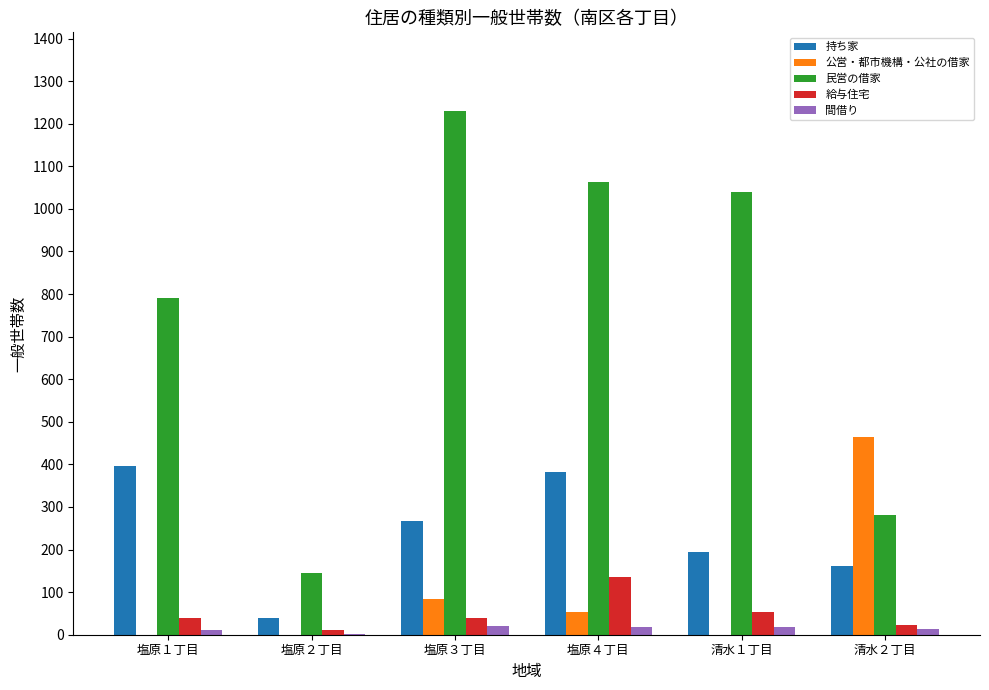

Is the value of 民営の借家 at 清水２丁目 greater than the value of 間借り at 清水１丁目?

Yes